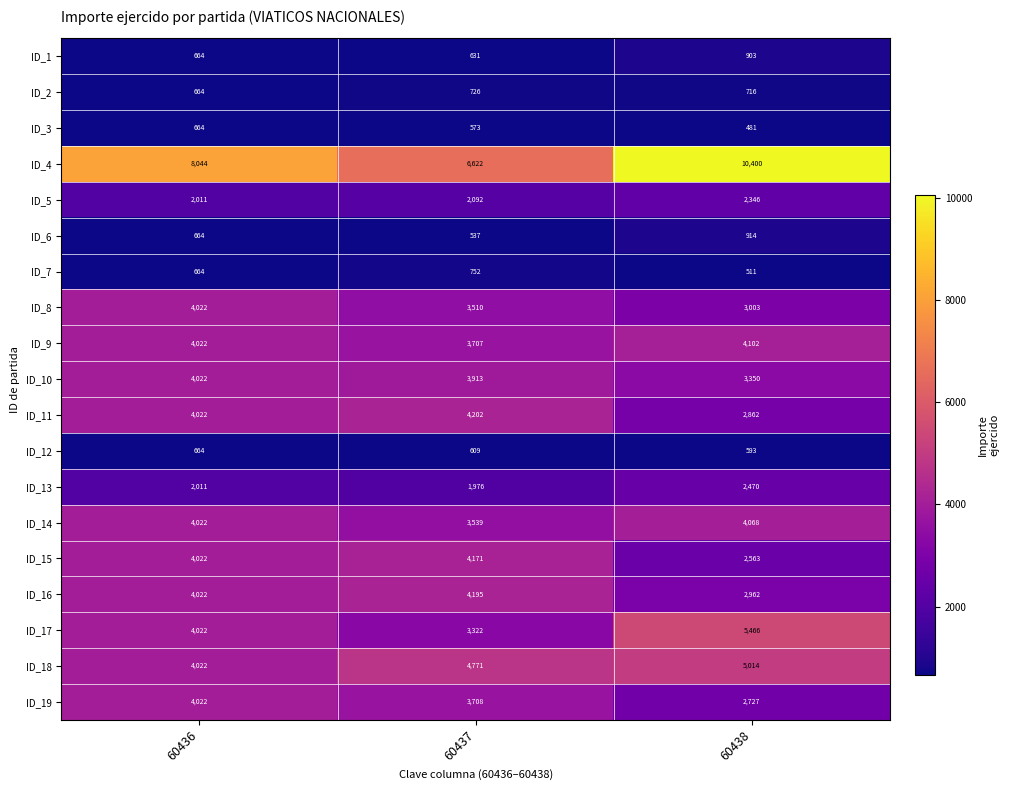

What is the sum of the ID_5 values at 60438 and 60437?

4438